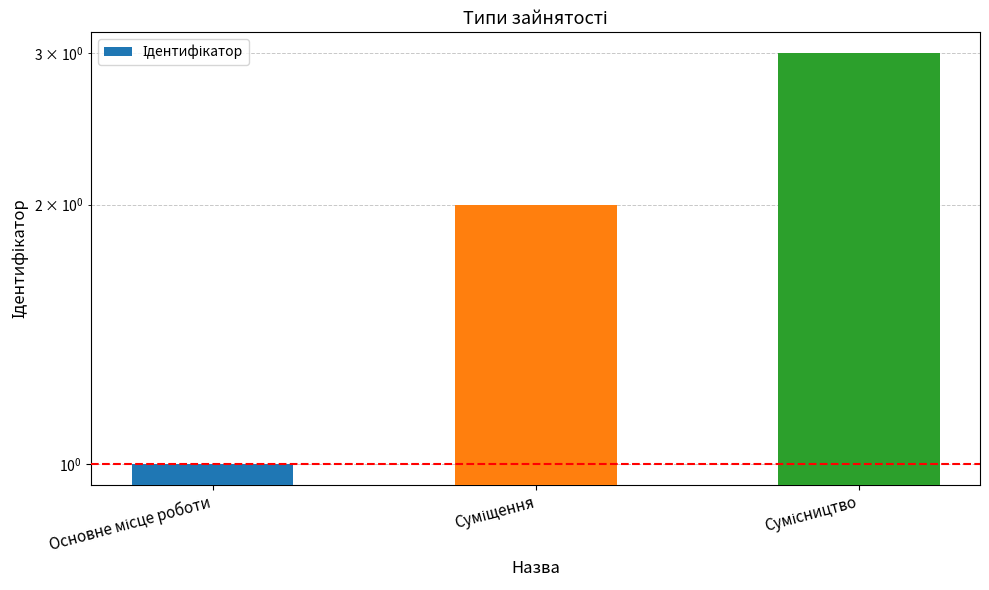

Does the chart contain stacked bars?

No